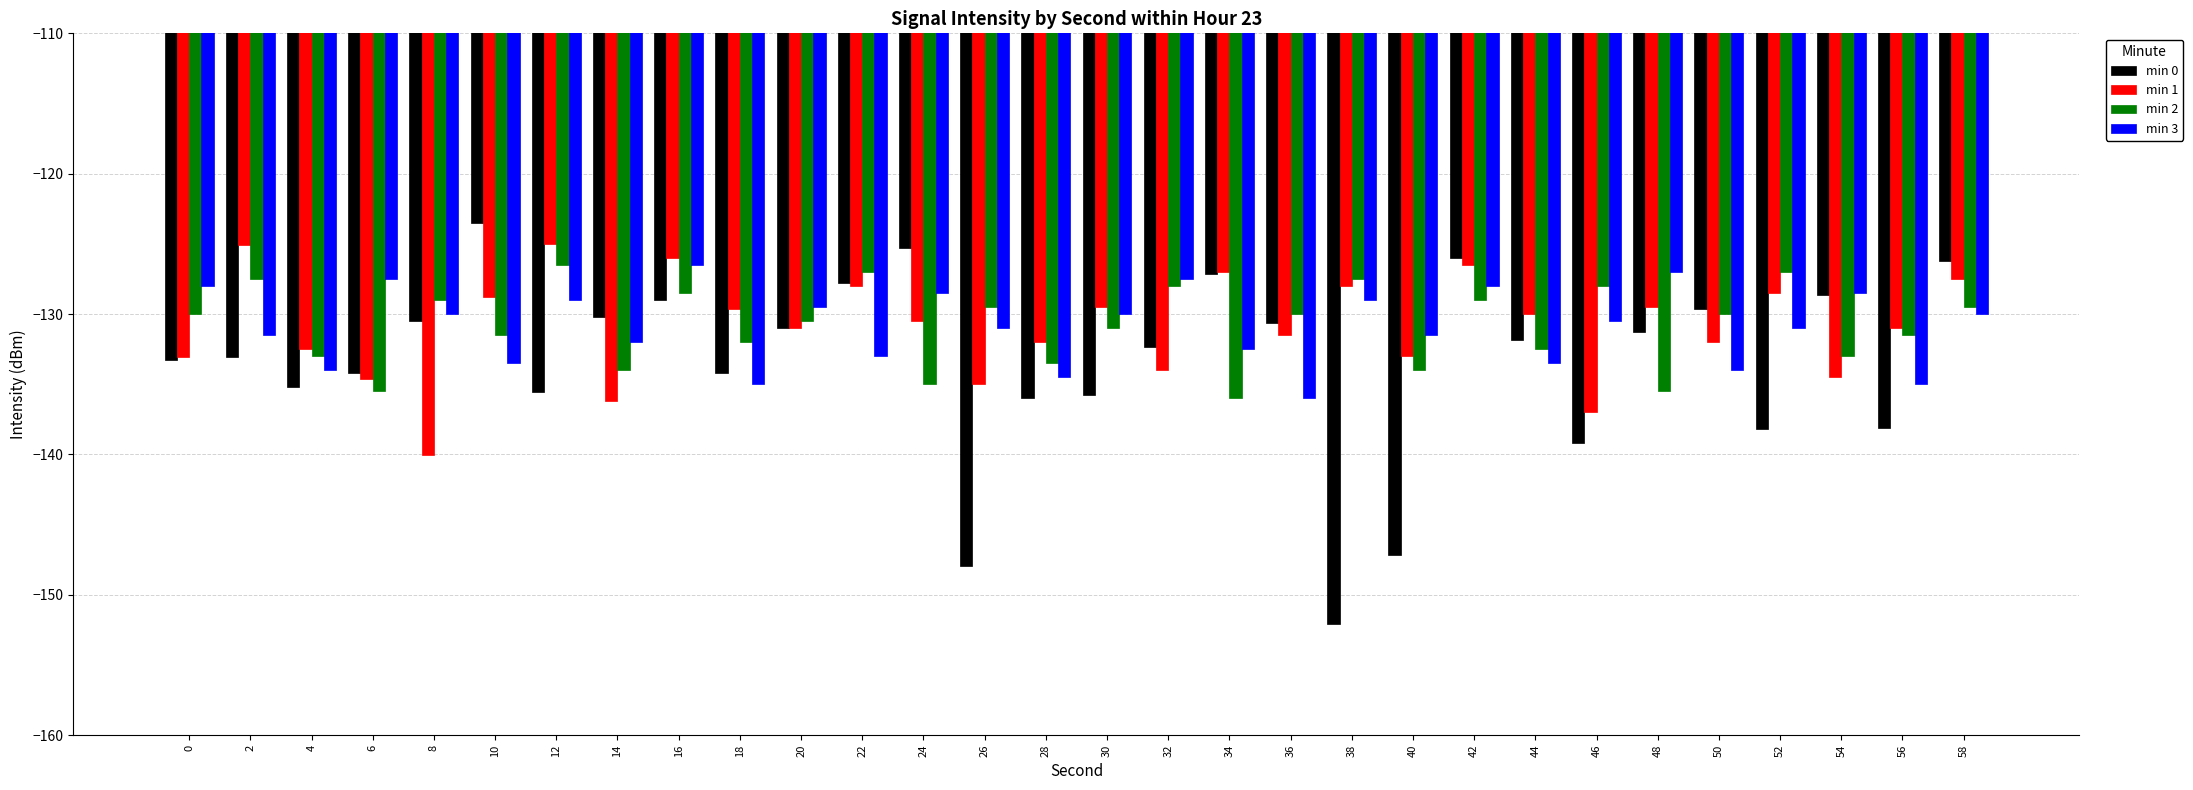

What is the difference between the maximum and minimum values in the min 2 series?

9.5